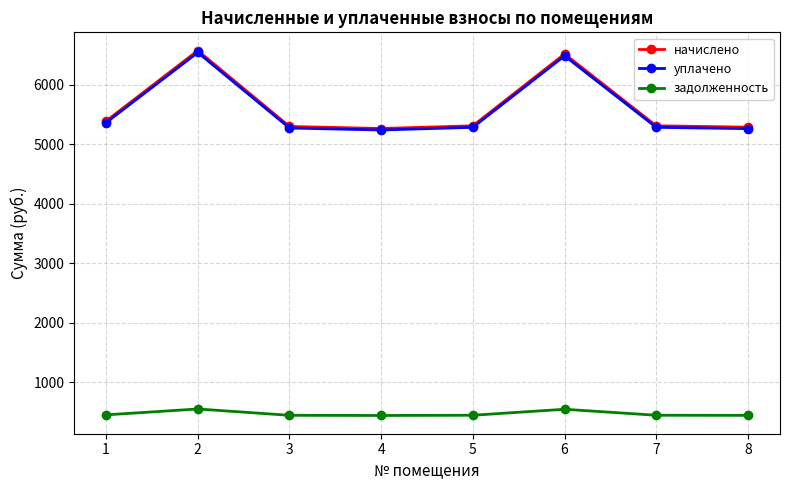

Is this an area chart (filled region under the line)?

No